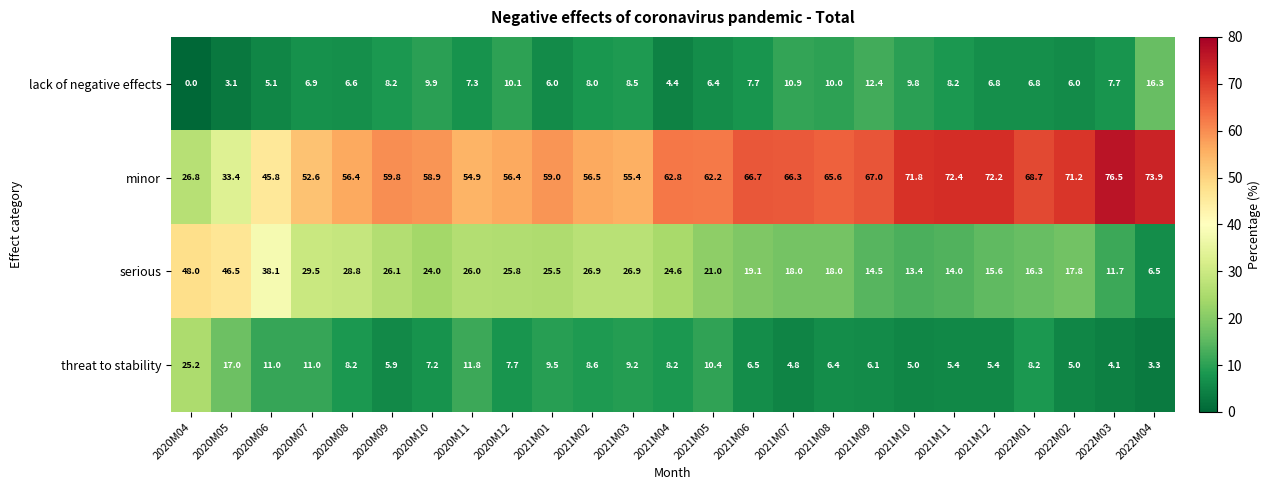

The value of minor at 2021M09 is 67.0. True or false?

True